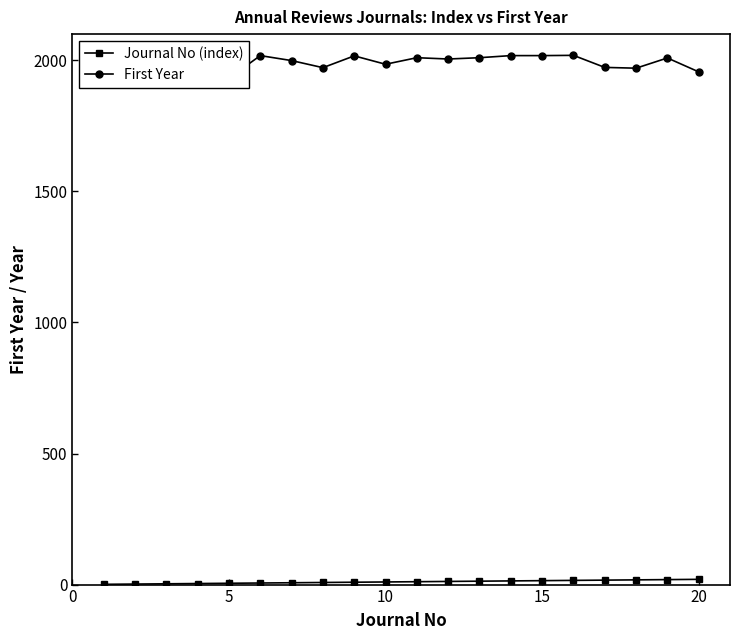

What is the average value of the First Year series?

1993